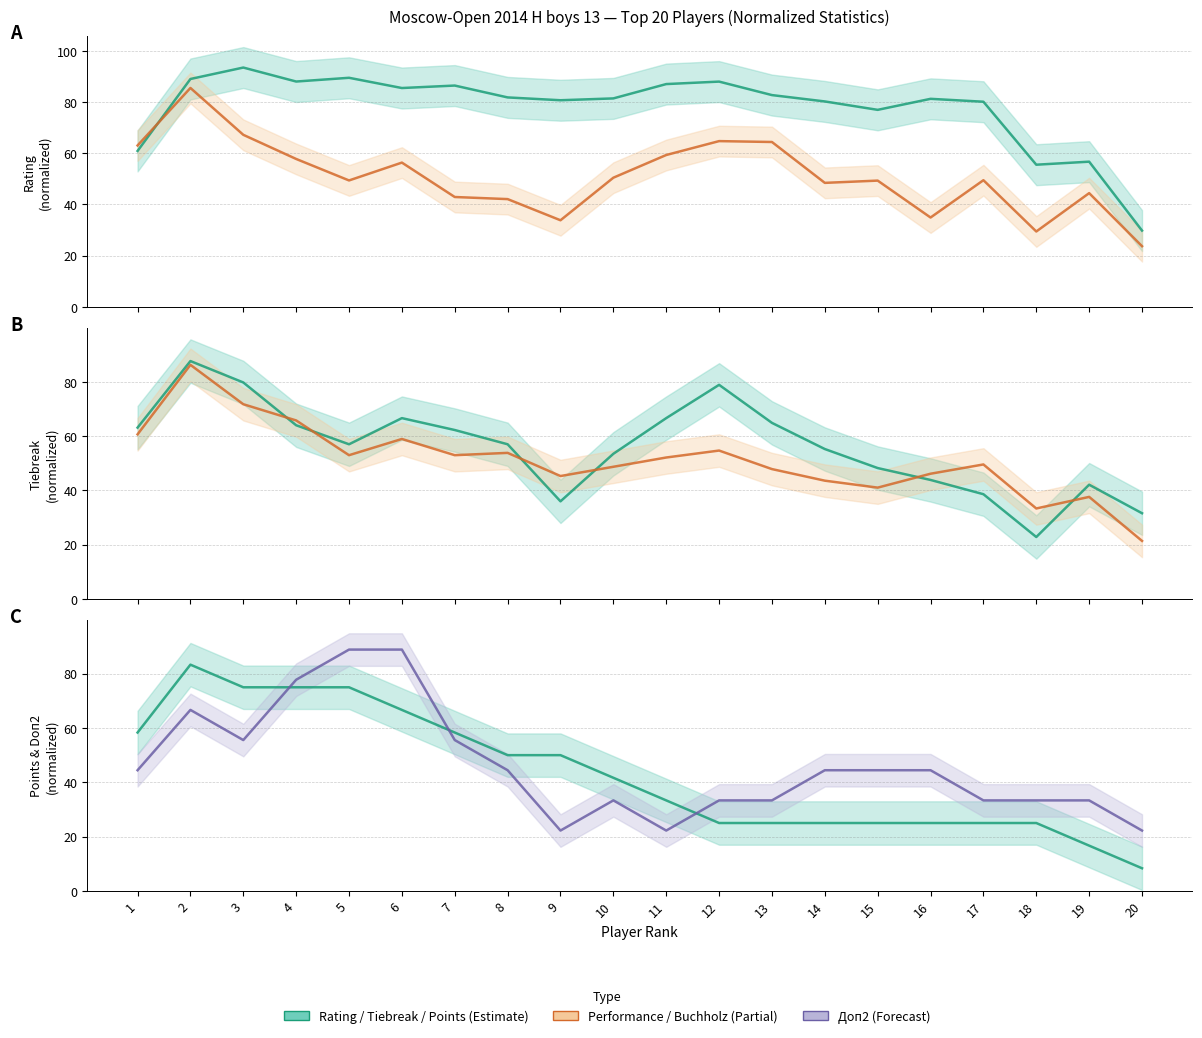

Where does the Доп3 series first go above 52?

1